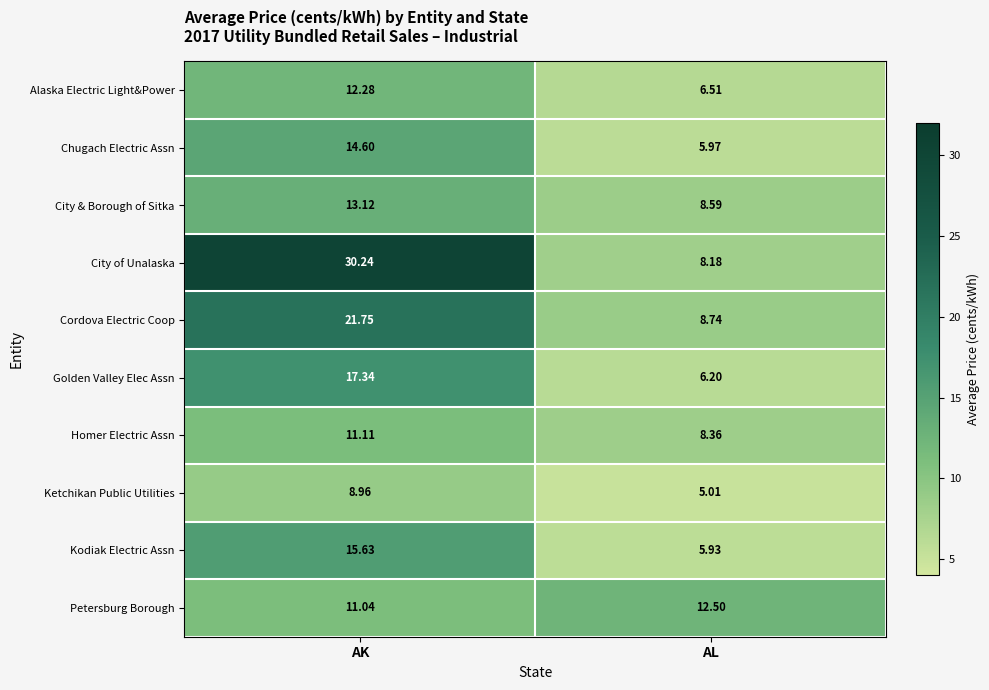

Where is Golden Valley Elec Assn nearest to the value 11?

AL